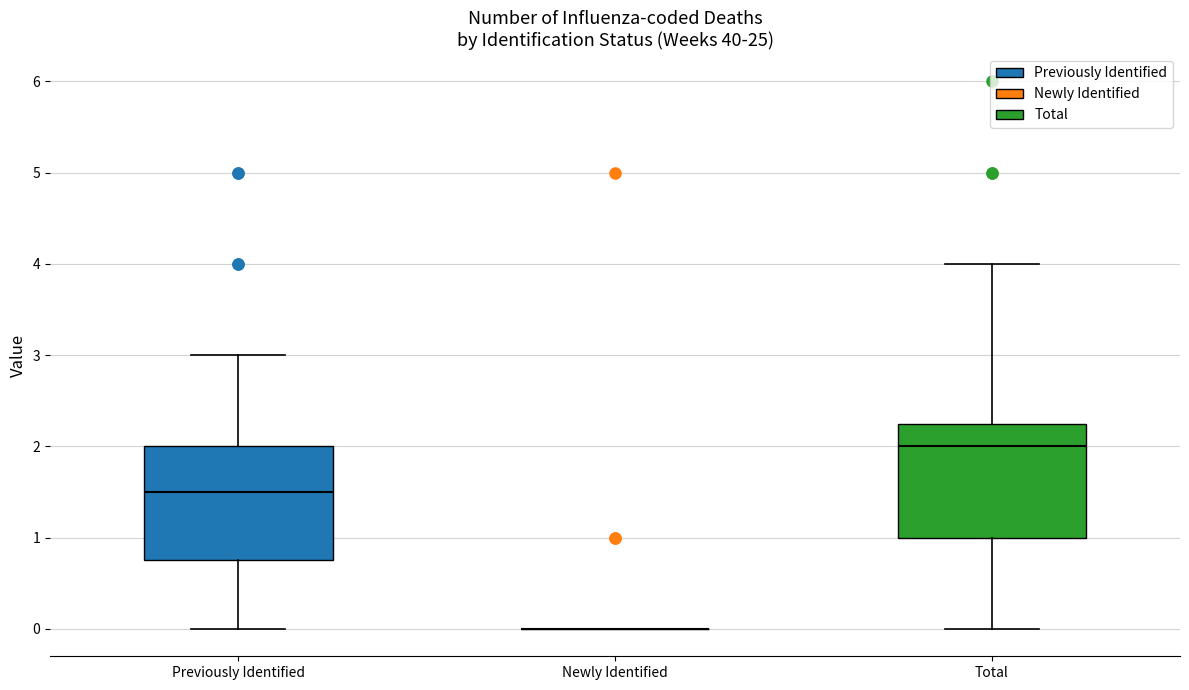

Reading left to right, transcribe this box plot: for each box, give where its median line is, the range the box spans, and where its two whiskers end, as read against the y-axis. The values are not printed on the chart, so give them approximately, as read against the axis.

Previously Identified: median 1.5, box 0.8 to 2.0, whiskers 0.0 to 3.0
Newly Identified: box collapsed to a line at 0.0, whiskers 0.0 to 0.0
Total: median 2.0, box 1.0 to 2.3, whiskers 0.0 to 4.0